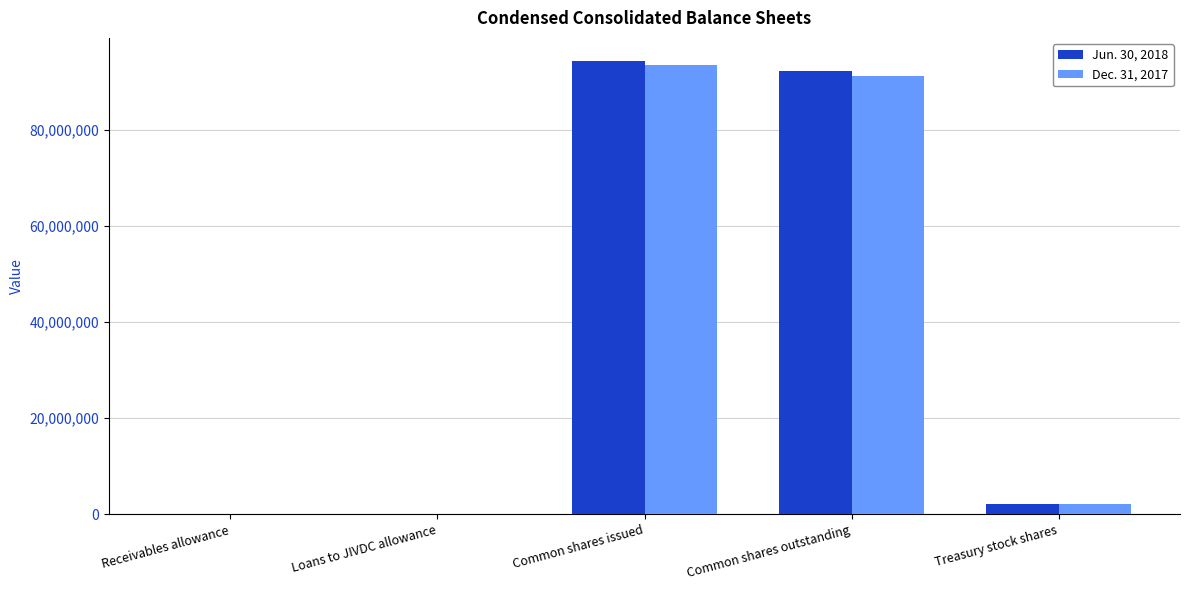

Are the bars horizontal?

No